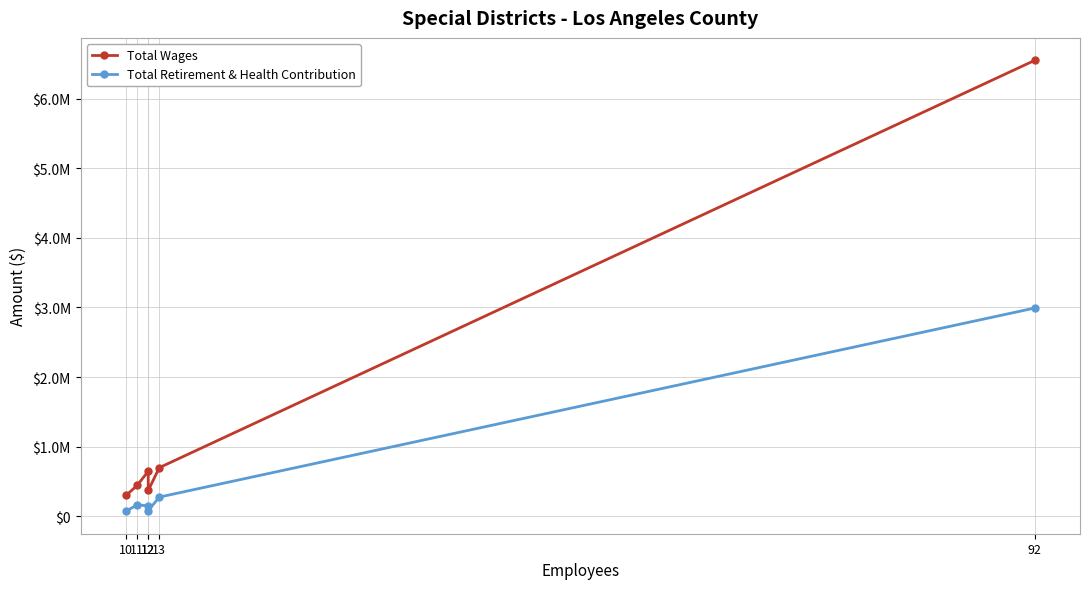

Count the number of categories in the chart.

6